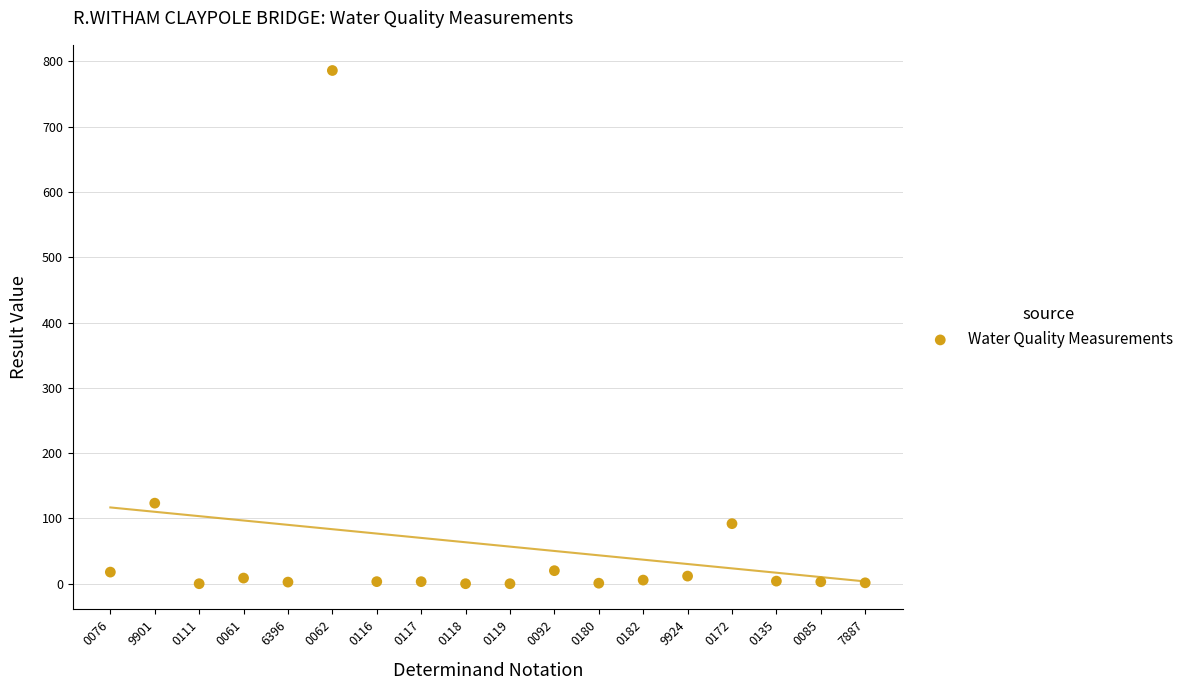

What is the range of Y values (max minus min)?

786.0